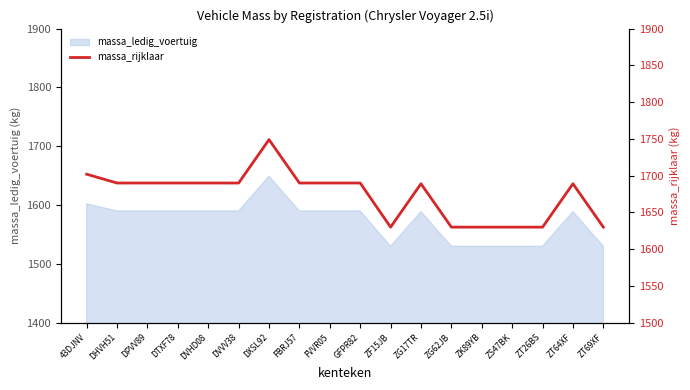

What is the average value?

1674